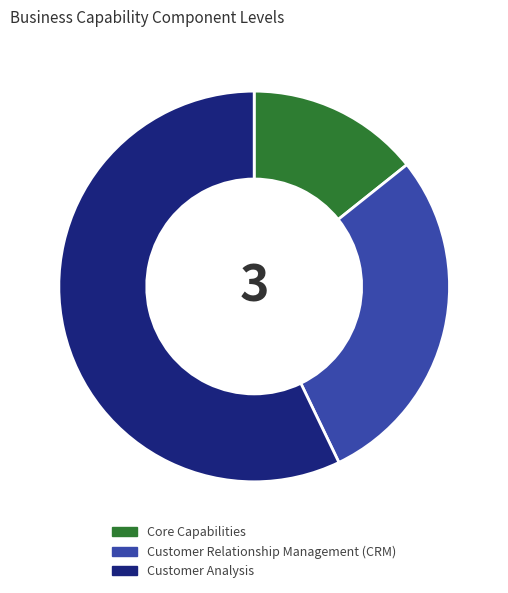

Count the number of slices in the pie.

3